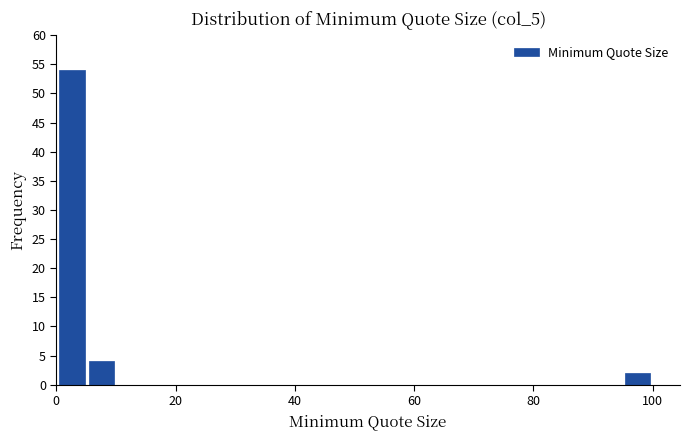

Around what value on the x-axis is the tallest bar? Give the approximate position of its centre, as read against the axis.

2